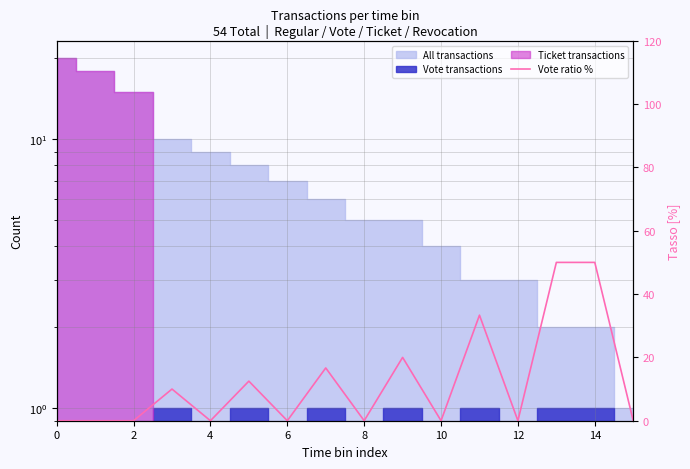

What is the difference between the maximum and second lowest values?

50.0